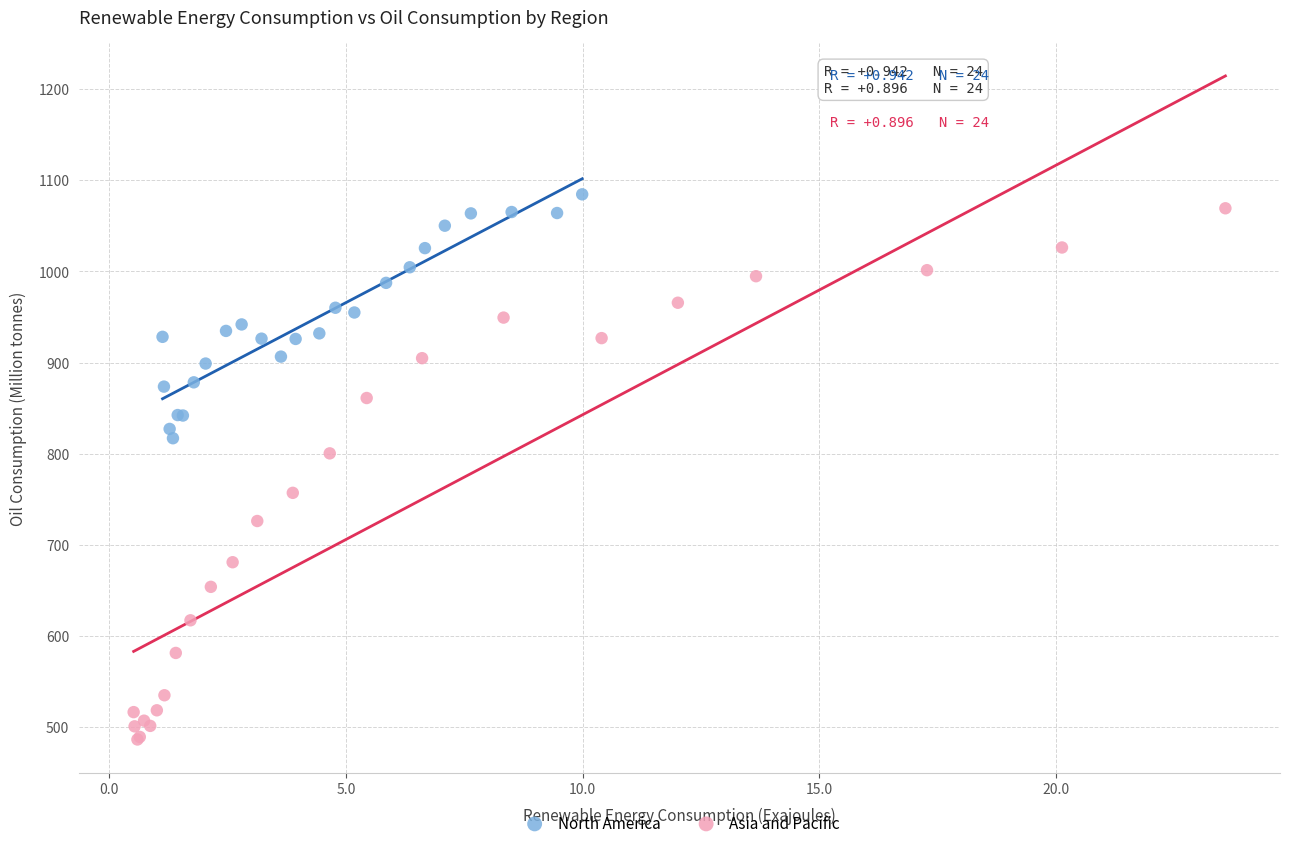

Which series contains the lowest Y value?

Asia and Pacific